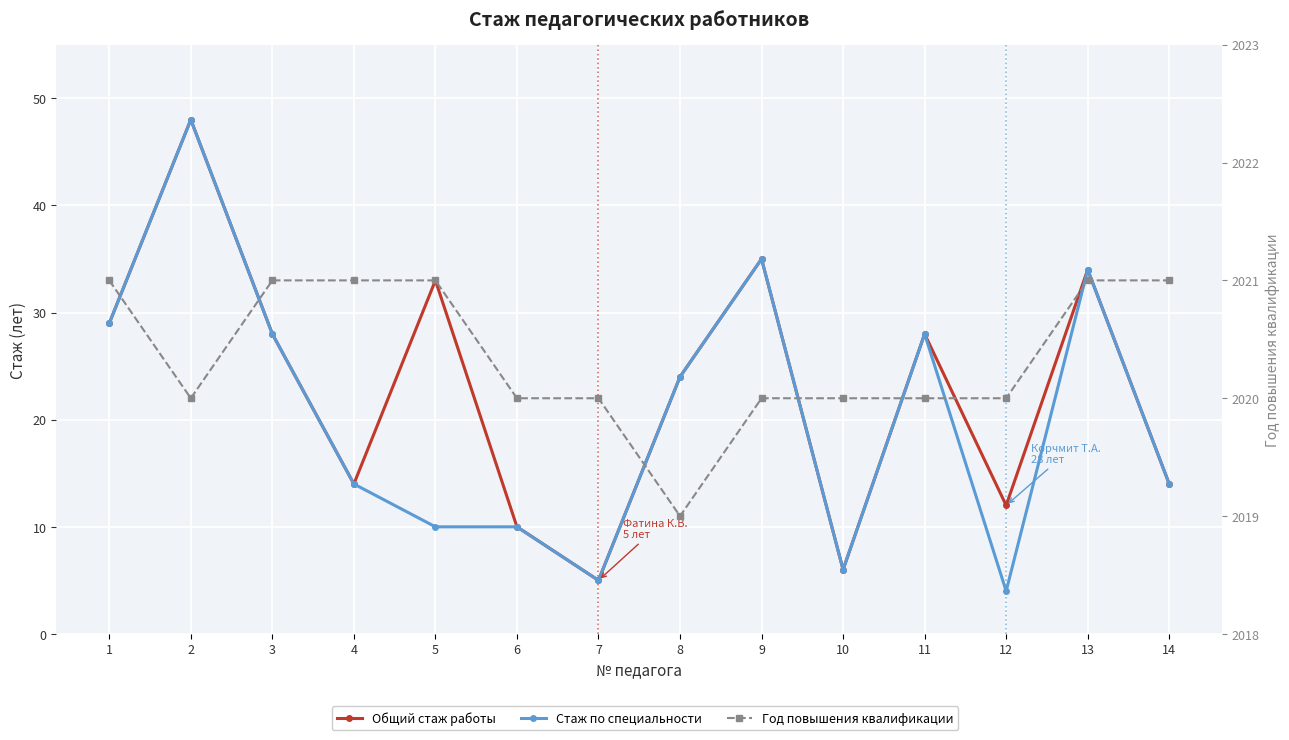

Reading left to right, extract all data points from this chart.

Общий стаж работы: 1=29	2=48	3=28	4=14	5=33	6=10	7=5	8=24	9=35	10=6	11=28	12=12	13=34	14=14
Стаж по специальности: 1=29	2=48	3=28	4=14	5=10	6=10	7=5	8=24	9=35	10=6	11=28	12=4	13=34	14=14
Год повышения квалификации: 1=2021	2=2020	3=2021	4=2021	5=2021	6=2020	7=2020	8=2019	9=2020	10=2020	11=2020	12=2020	13=2021	14=2021